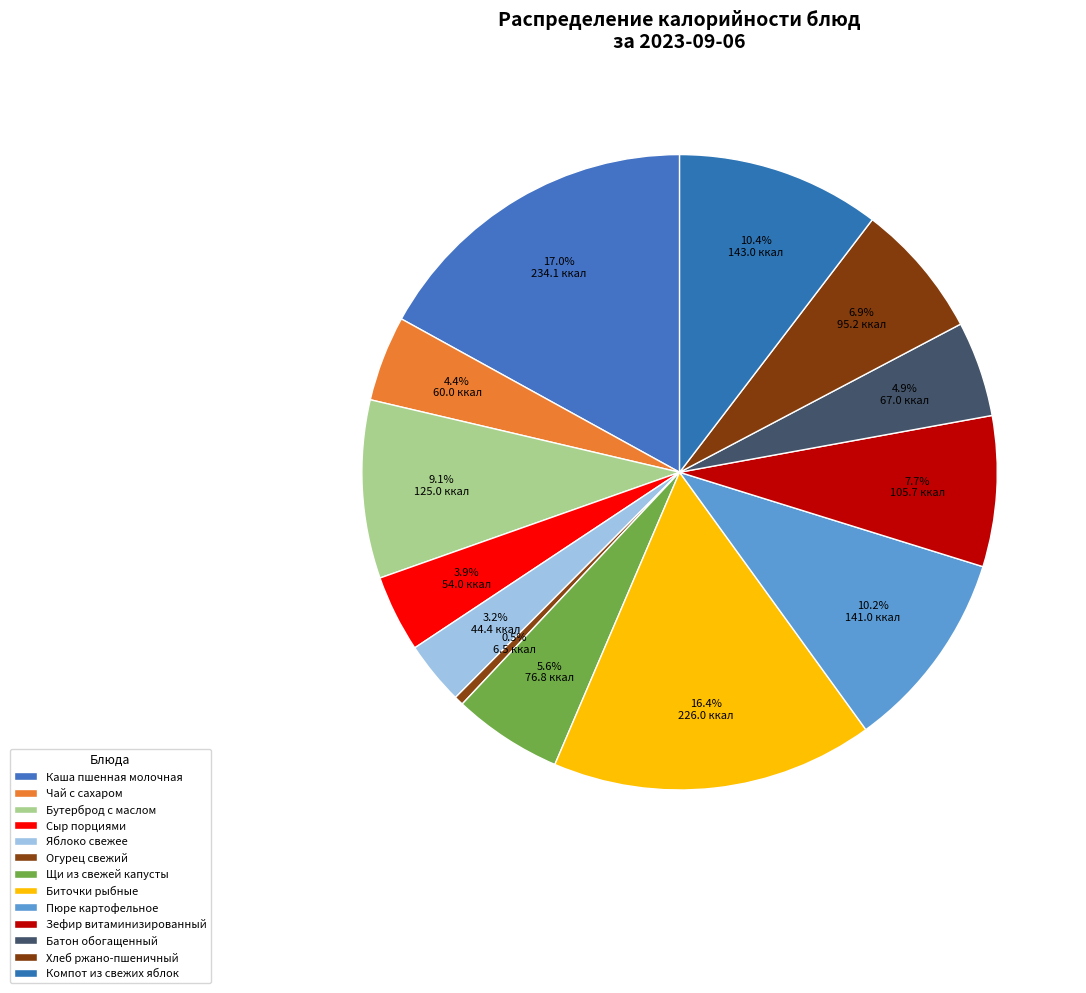

Count the number of slices in the pie.

13